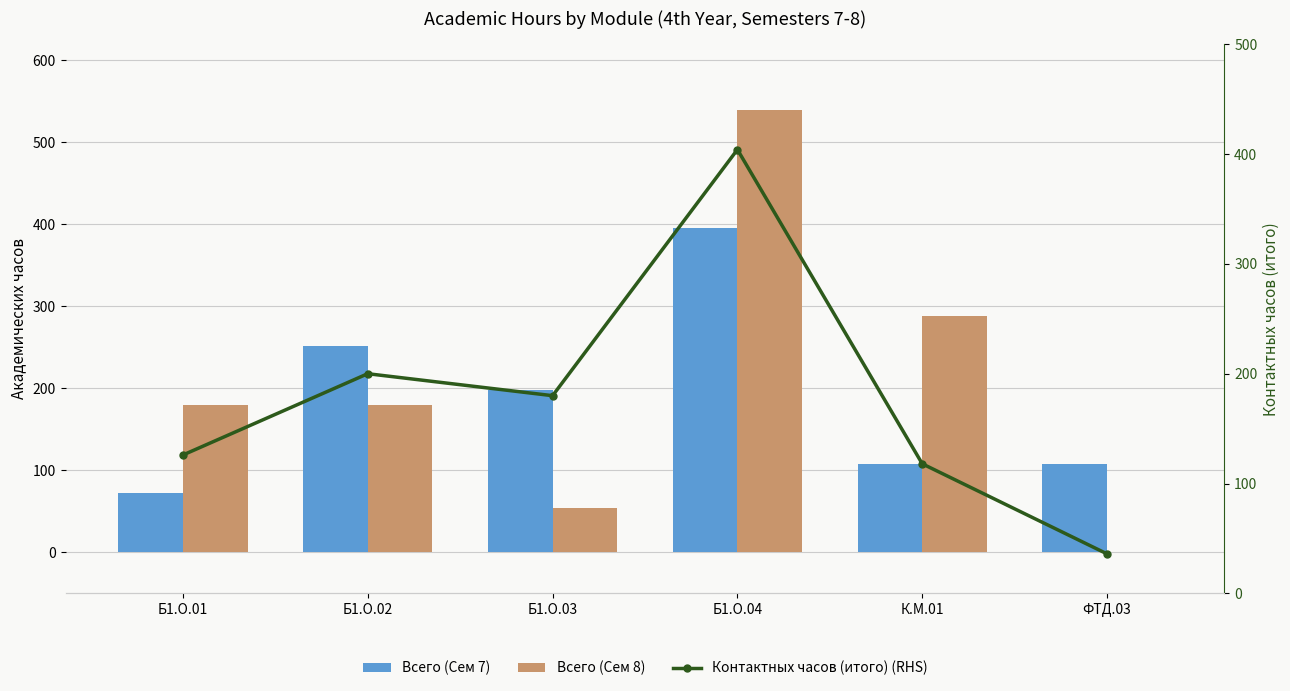

Which series has the largest total across all categories?

Всего (Сем 8)